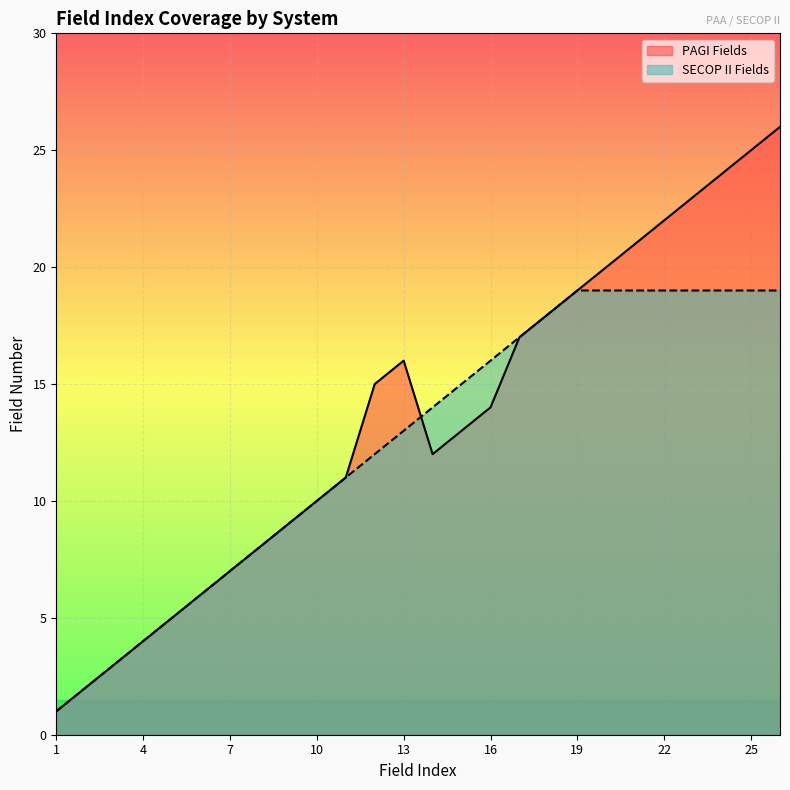

How many times do PAGI Fields and SECOP II Fields cross each other?

1